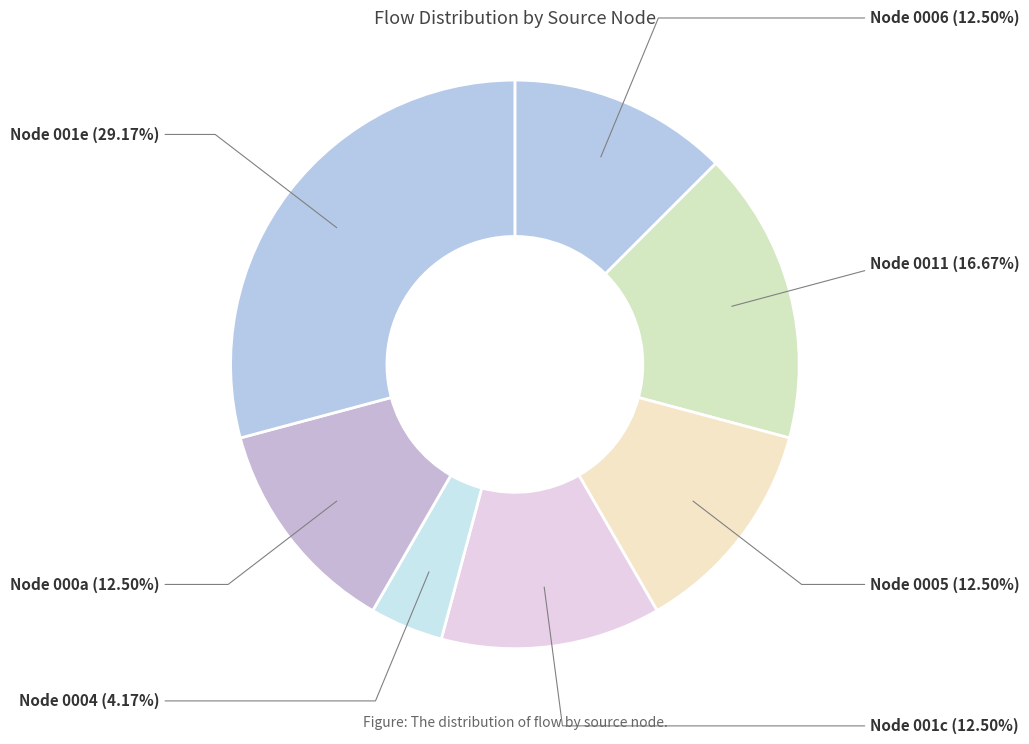

How many segments does this pie chart have?

7